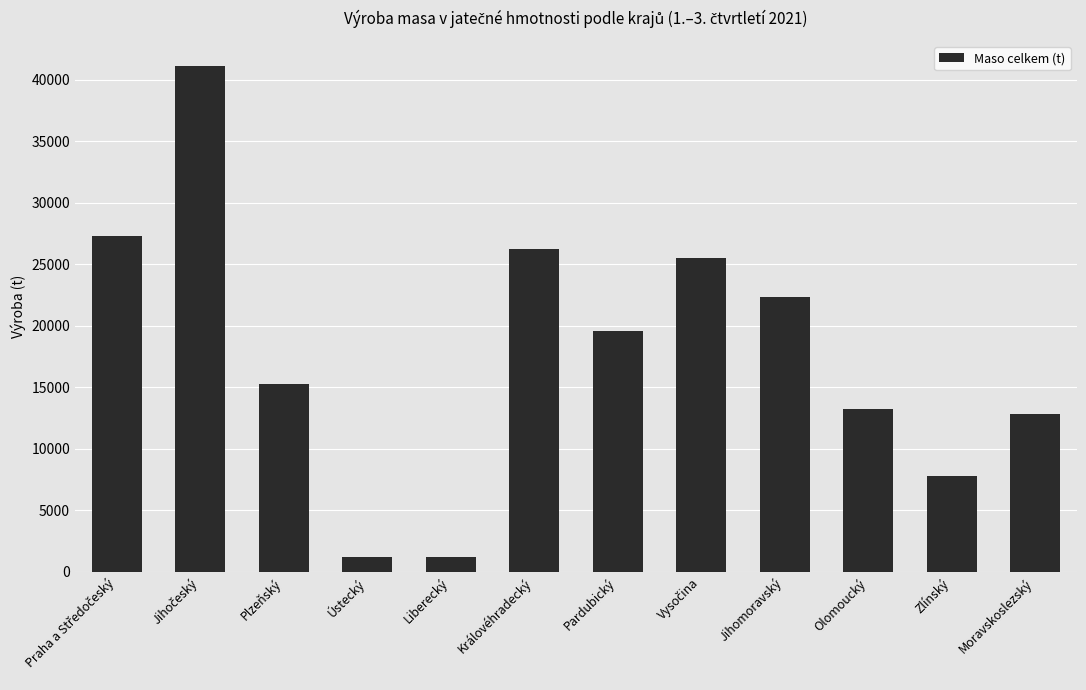

What is the difference between the maximum and second lowest values?

39903.1